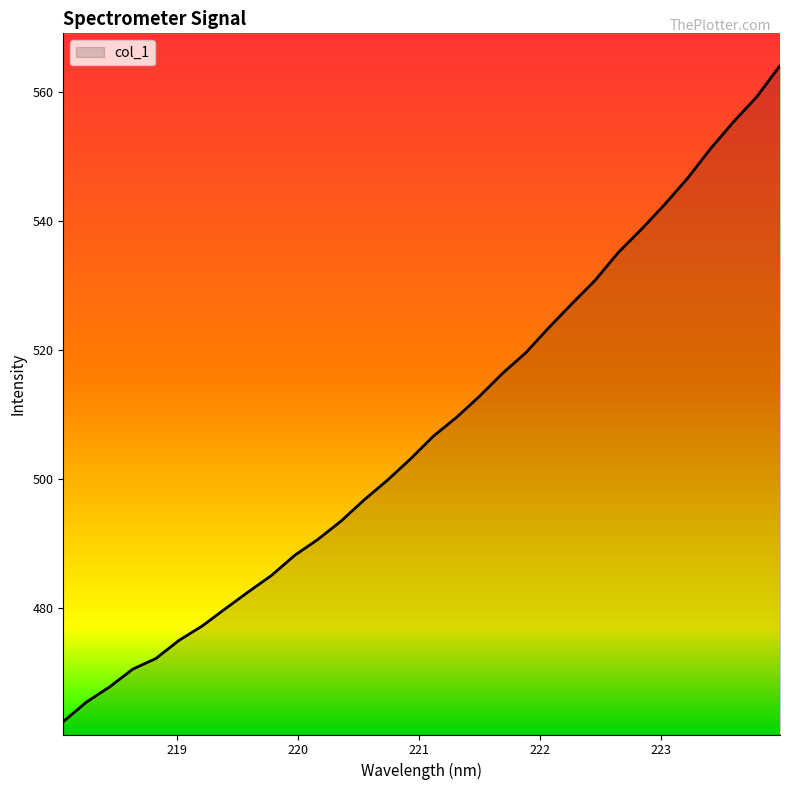

How many lines are shown in the chart?

1